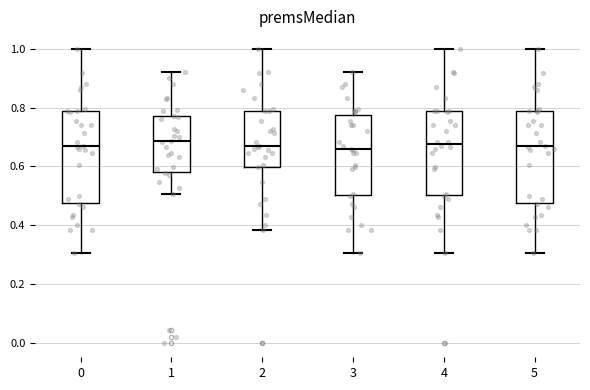

Reading left to right, read every box against the y-axis: the position of its median line, the range the box covers, and the ends of its whiskers. The values are not printed on the chart, so give them approximately, as read against the axis.

0: median 0.66, box 0.48 to 0.78, whiskers 0.30 to 1.00
1: median 0.68, box 0.58 to 0.78, whiskers 0.50 to 0.92
2: median 0.66, box 0.60 to 0.78, whiskers 0.38 to 1.00
3: median 0.66, box 0.50 to 0.78, whiskers 0.30 to 0.92
4: median 0.68, box 0.50 to 0.78, whiskers 0.30 to 1.00
5: median 0.66, box 0.48 to 0.78, whiskers 0.30 to 1.00